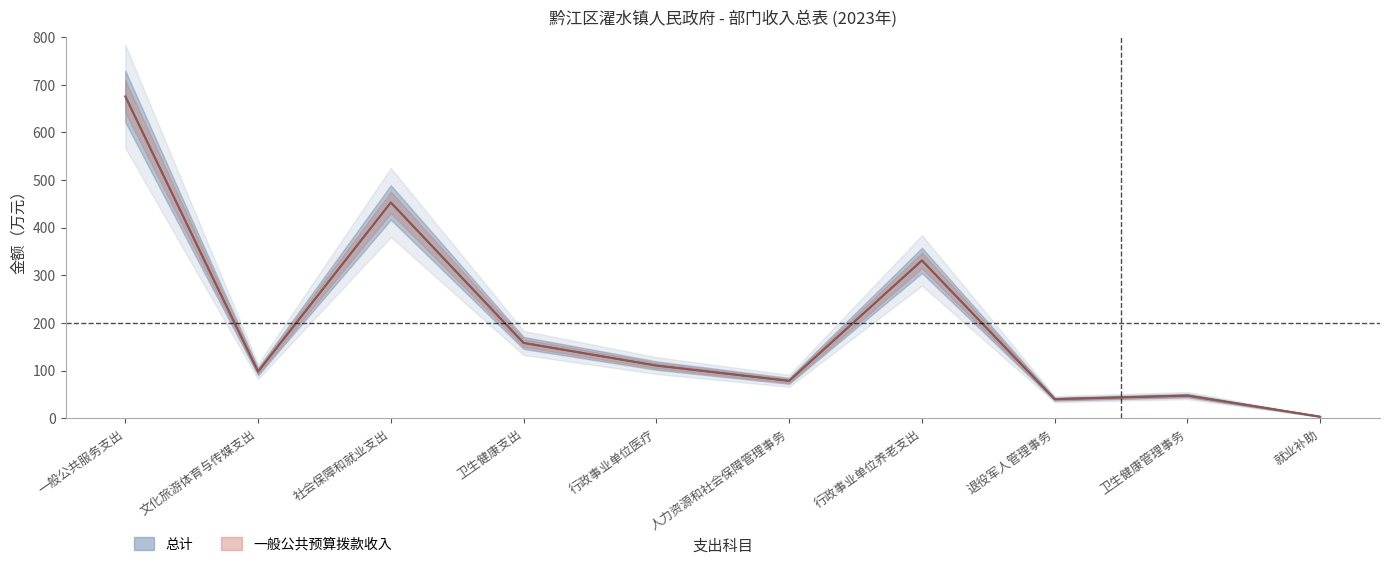

How many lines are shown in the chart?

2